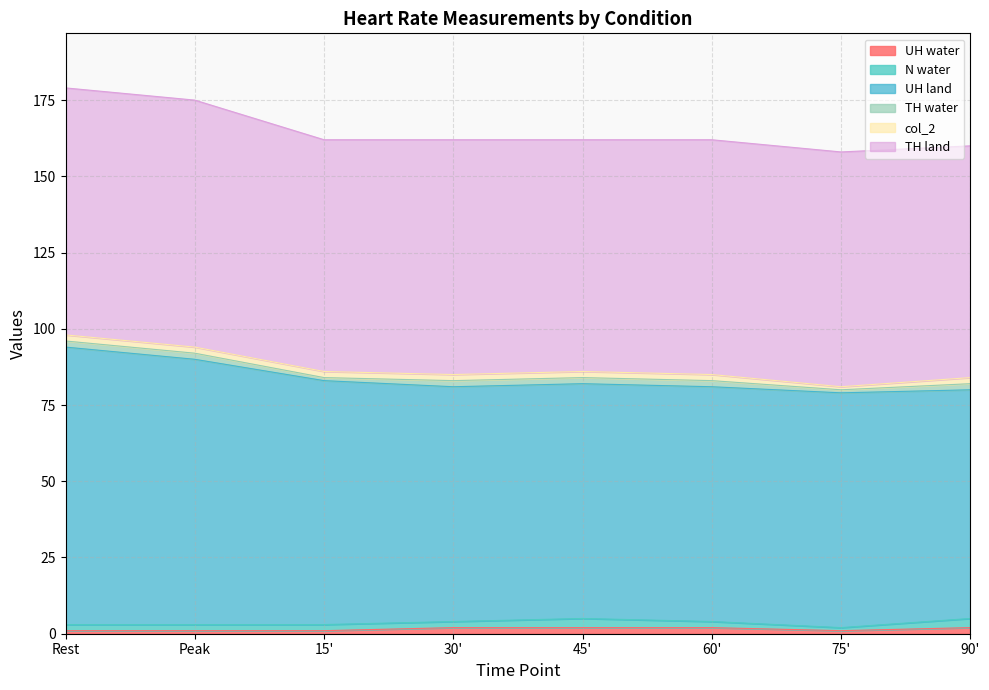

Is the value of UH water at 75' greater than the value of TH water at 60'?

No